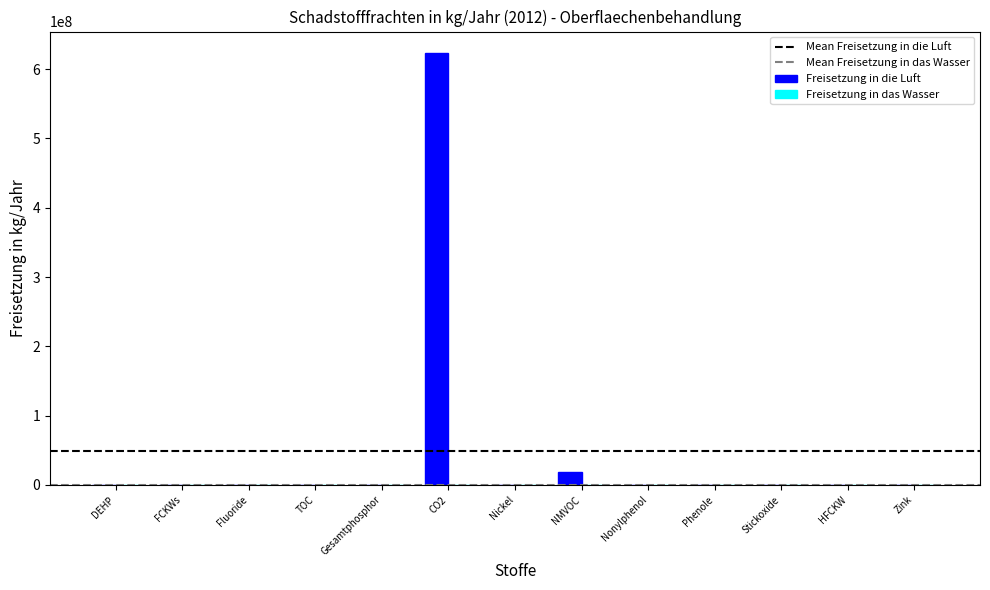

What is the sum of all Freisetzung in die Luft values?

642077017